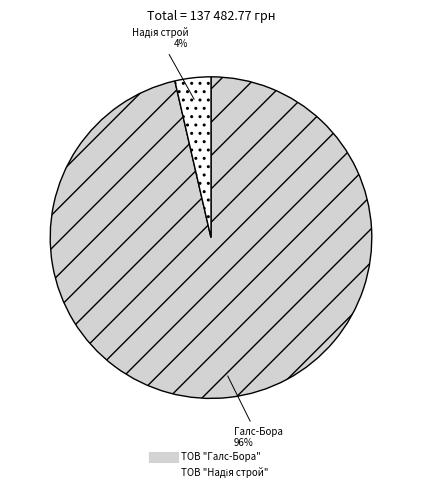

How many slices are in this pie chart?

2